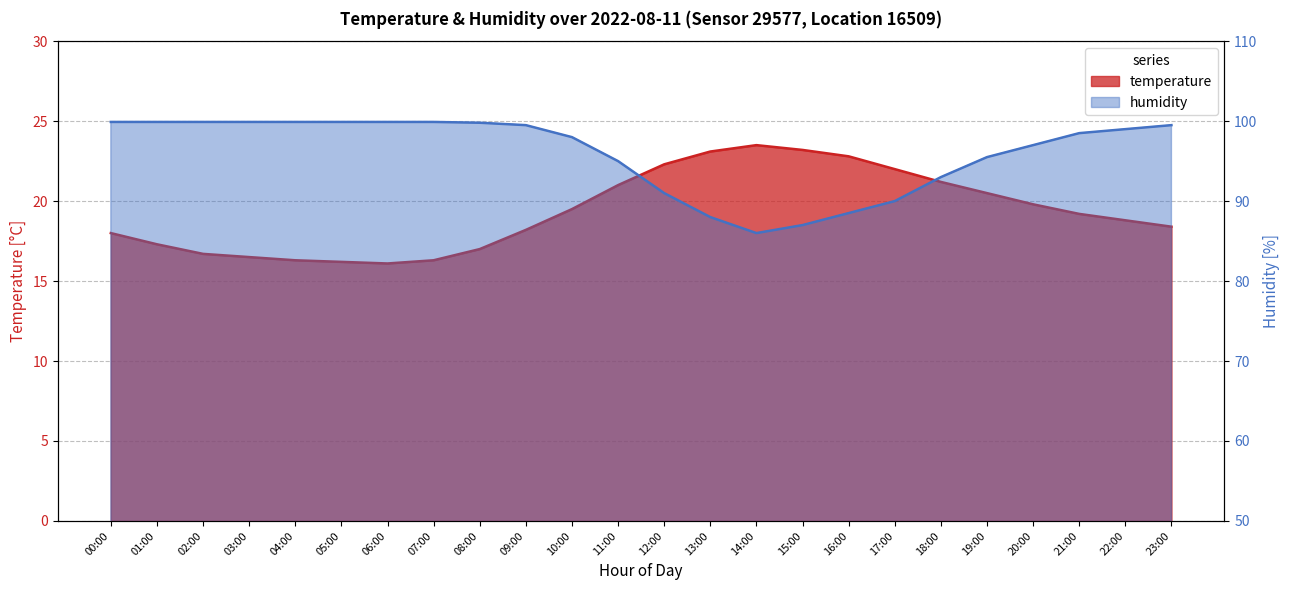

Rank the series at 13:00 from highest to lowest value.

humidity, temperature